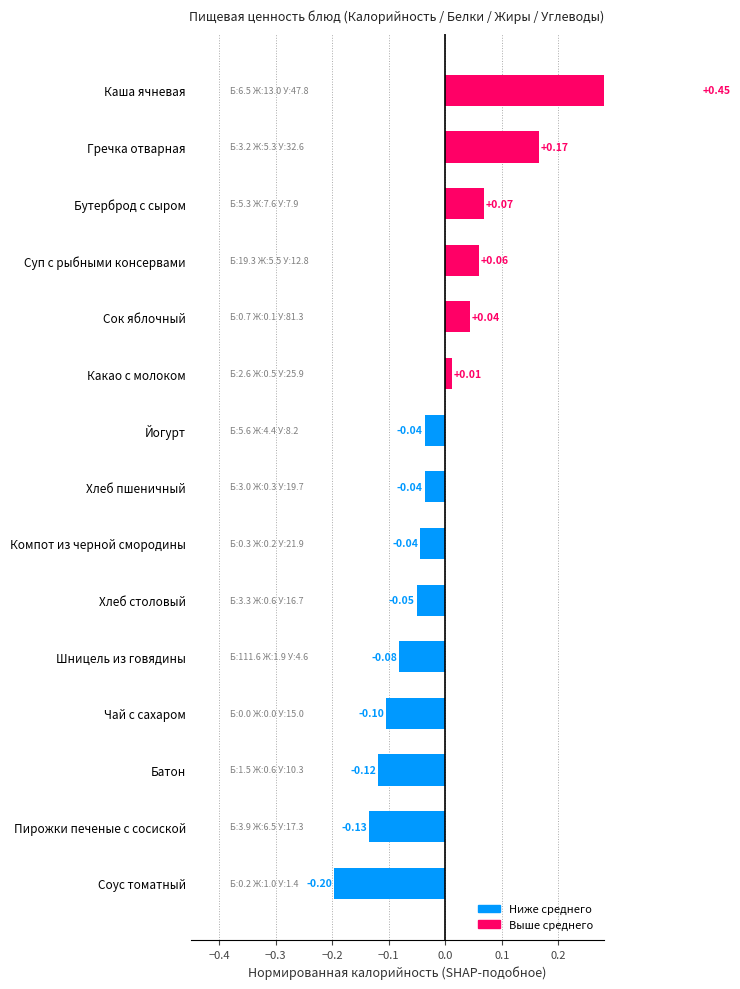

True or false: the data shows 0.1 at Суп с рыбными консервами.

True